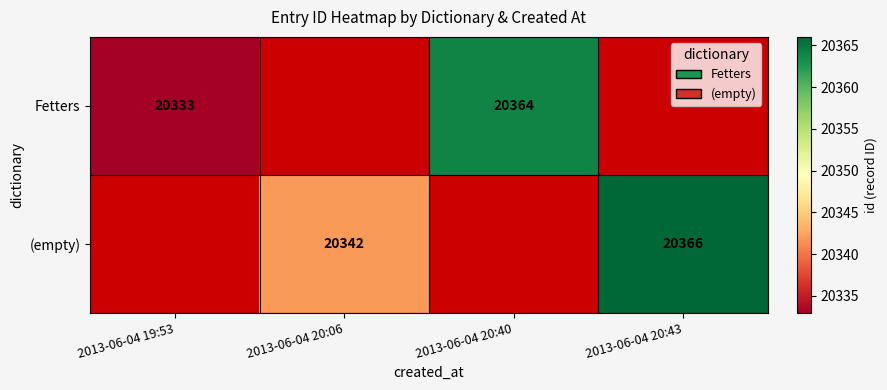

Is it true that Fetters equals 9771 at 2013-06-04 19:53?

False